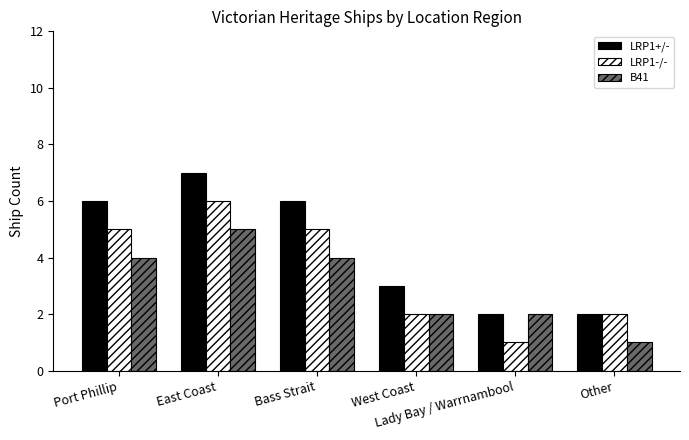

Which category has the highest value in the B41 series?

East Coast